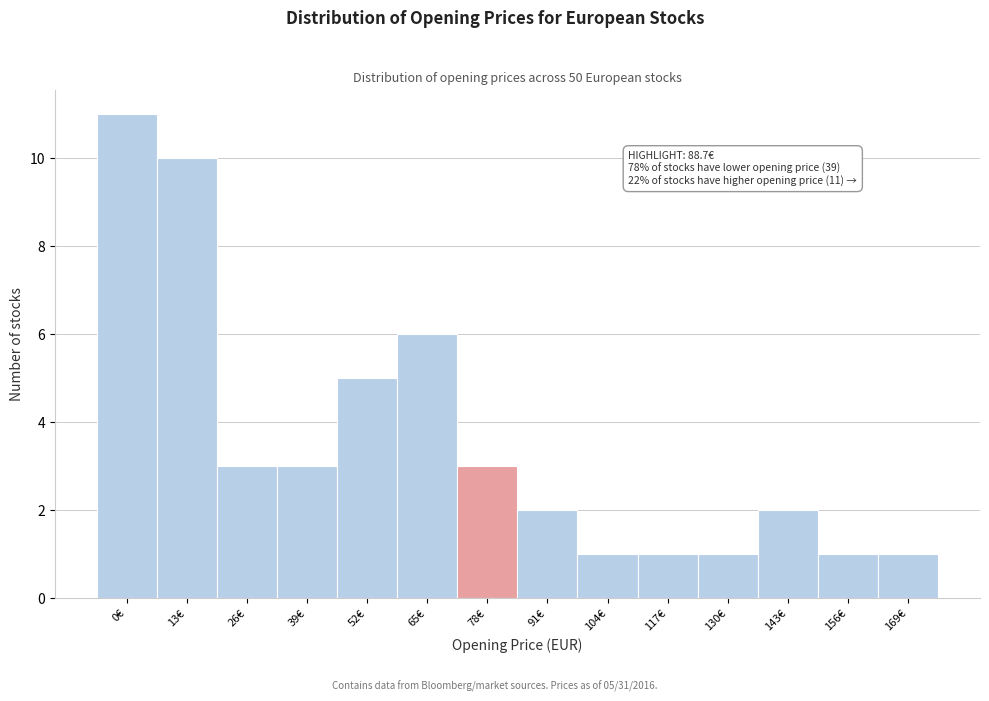

Reading right to left, extract all data points from this chart.

1	1	2	1	1	1	2	3	6	5	3	3	10	11